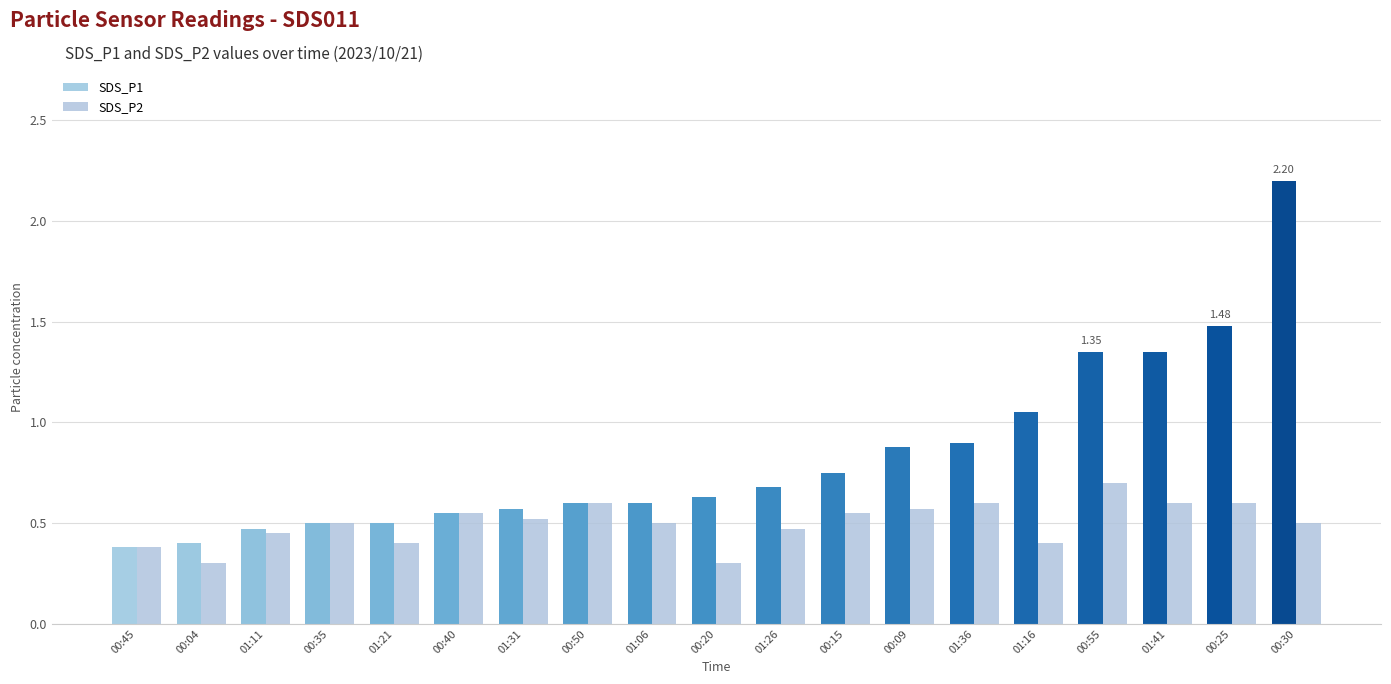

Reading right to left, extract all data points from this chart.

SDS_P1: 00:30=2.2	00:25=1.5	01:41=1.4	00:55=1.4	01:16=1.1	01:36=0.9	00:09=0.9	00:15=0.8	01:26=0.7	00:20=0.6	01:06=0.6	00:50=0.6	01:31=0.6	00:40=0.6	01:21=0.5	00:35=0.5	01:11=0.5	00:04=0.4	00:45=0.4
SDS_P2: 00:30=0.5	00:25=0.6	01:41=0.6	00:55=0.7	01:16=0.4	01:36=0.6	00:09=0.6	00:15=0.6	01:26=0.5	00:20=0.3	01:06=0.5	00:50=0.6	01:31=0.5	00:40=0.6	01:21=0.4	00:35=0.5	01:11=0.5	00:04=0.3	00:45=0.4